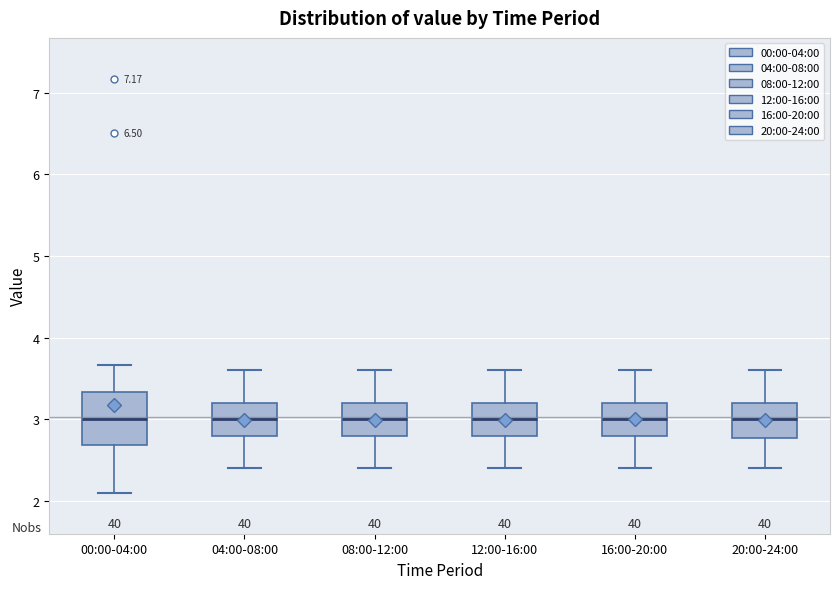

Reading left to right, read every box against the y-axis: the position of its median line, the range the box covers, and the ends of its whiskers. The values are not printed on the chart, so give them approximately, as read against the axis.

00:00-04:00: median 3.0, box 2.7 to 3.3, whiskers 2.1 to 3.7
04:00-08:00: median 3.0, box 2.8 to 3.2, whiskers 2.4 to 3.6
08:00-12:00: median 3.0, box 2.8 to 3.2, whiskers 2.4 to 3.6
12:00-16:00: median 3.0, box 2.8 to 3.2, whiskers 2.4 to 3.6
16:00-20:00: median 3.0, box 2.8 to 3.2, whiskers 2.4 to 3.6
20:00-24:00: median 3.0, box 2.8 to 3.2, whiskers 2.4 to 3.6